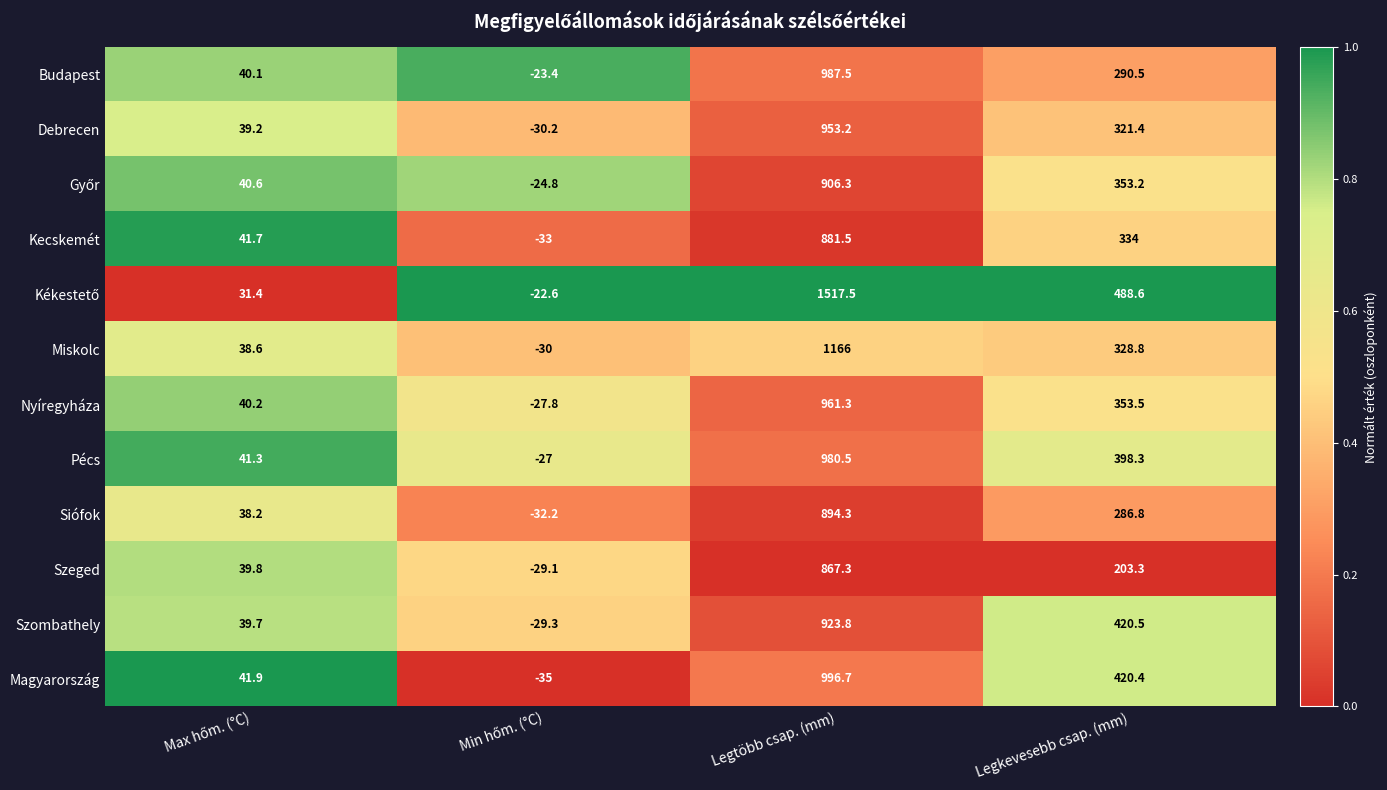

Is the value of Siófok at Legkevesebb csap. (mm) greater than the value of Szombathely at Legkevesebb csap. (mm)?

No